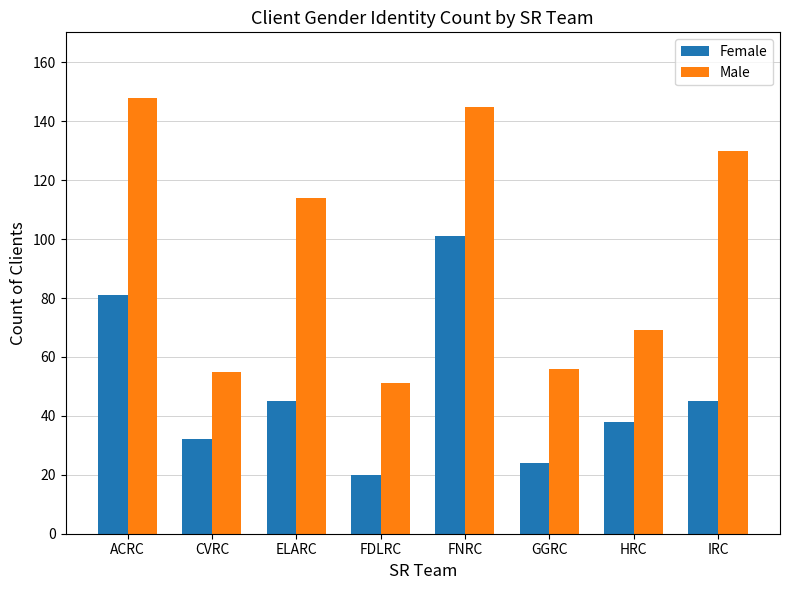

At FNRC, list the series in order from largest to smallest.

Male, Female